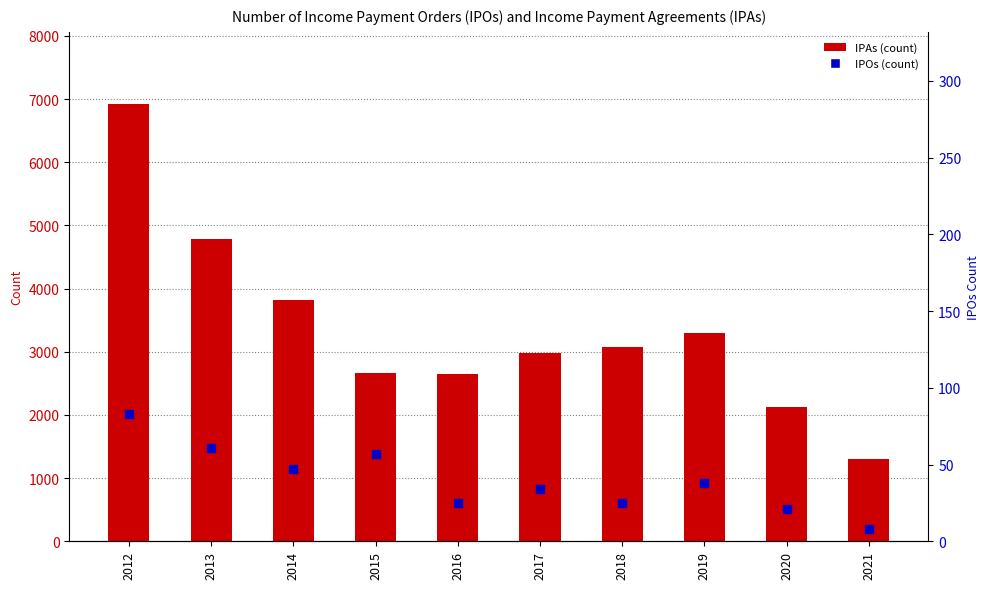

Which series has the largest total across all categories?

IPAs